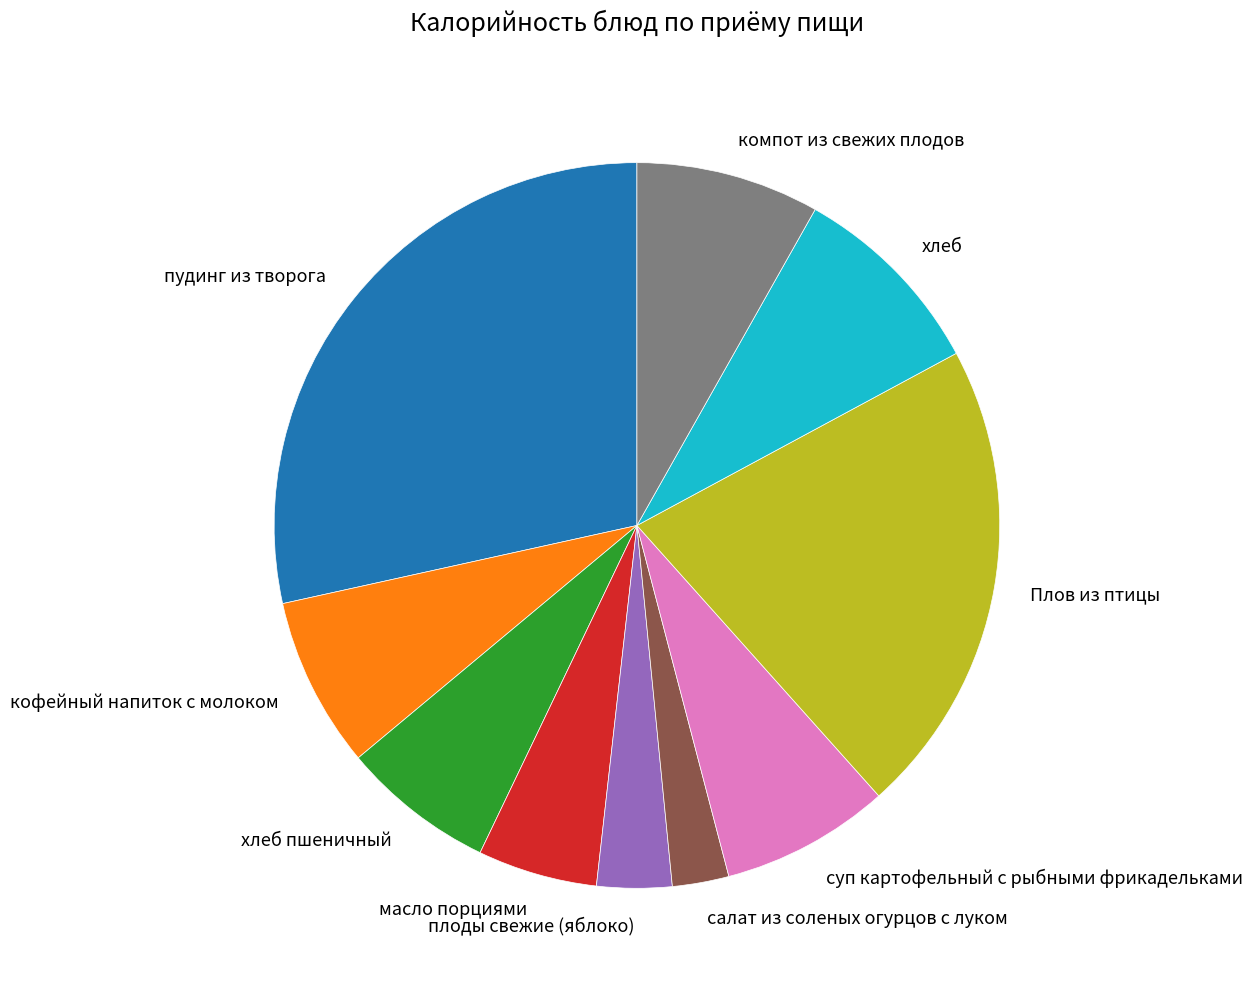

Which slice is the largest?

пудинг из творога